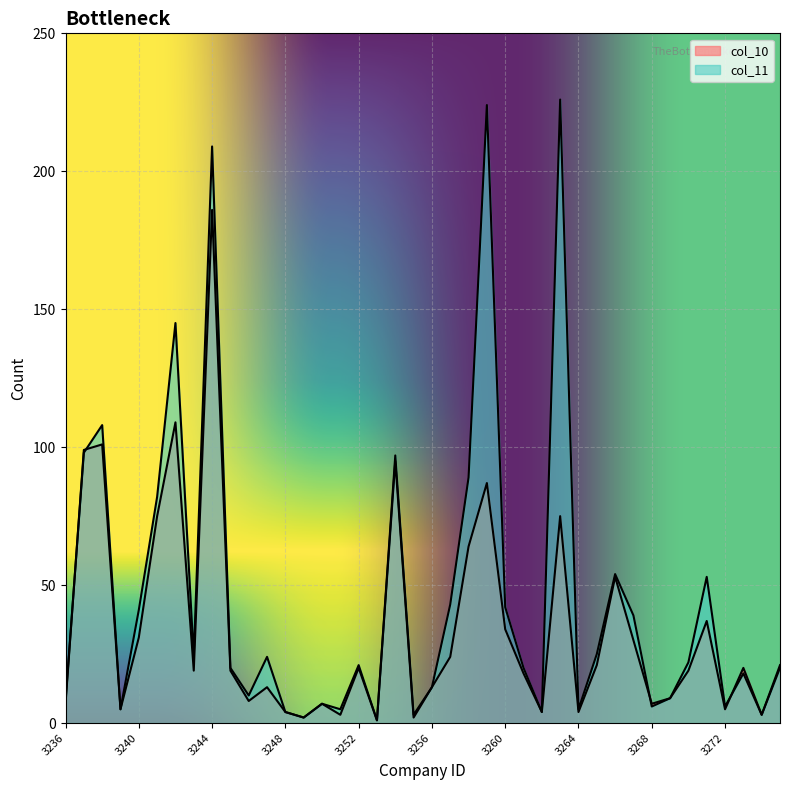

What is the average value of the col_11 series?

46